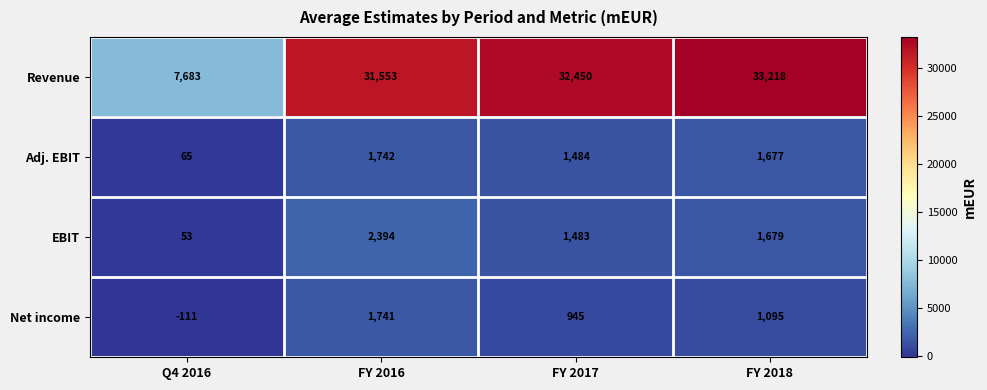

Where is Revenue nearest to the value 20450?

FY 2016